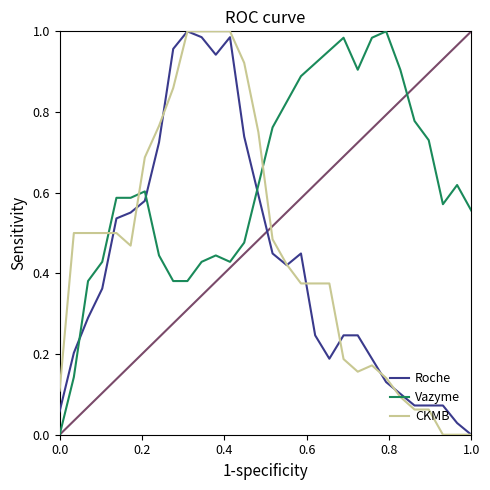

True or false: CKMB and Vazyme intersect in this chart.

True